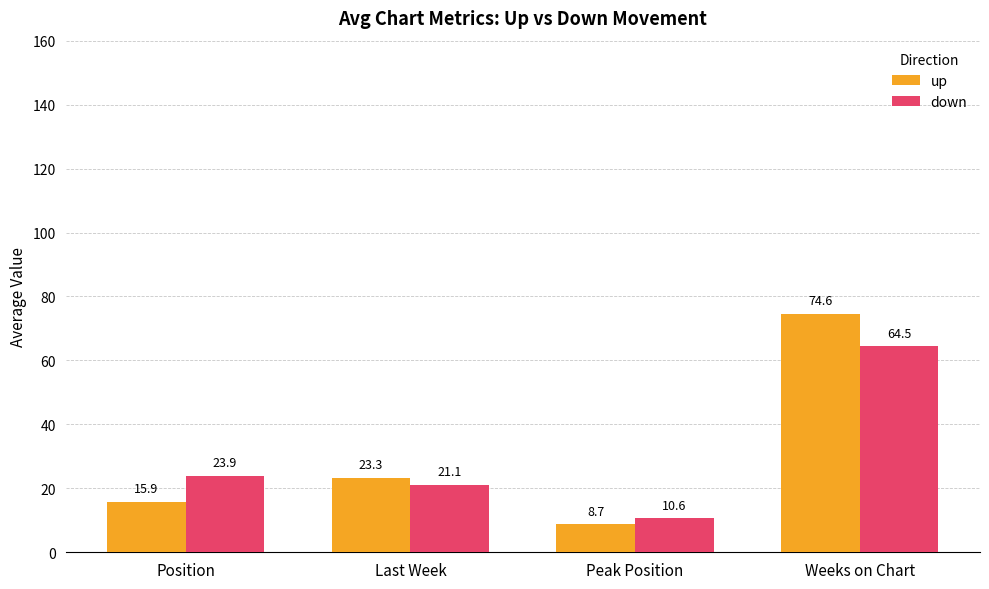

List the series in order of their overall mean, lowest first.

down, up